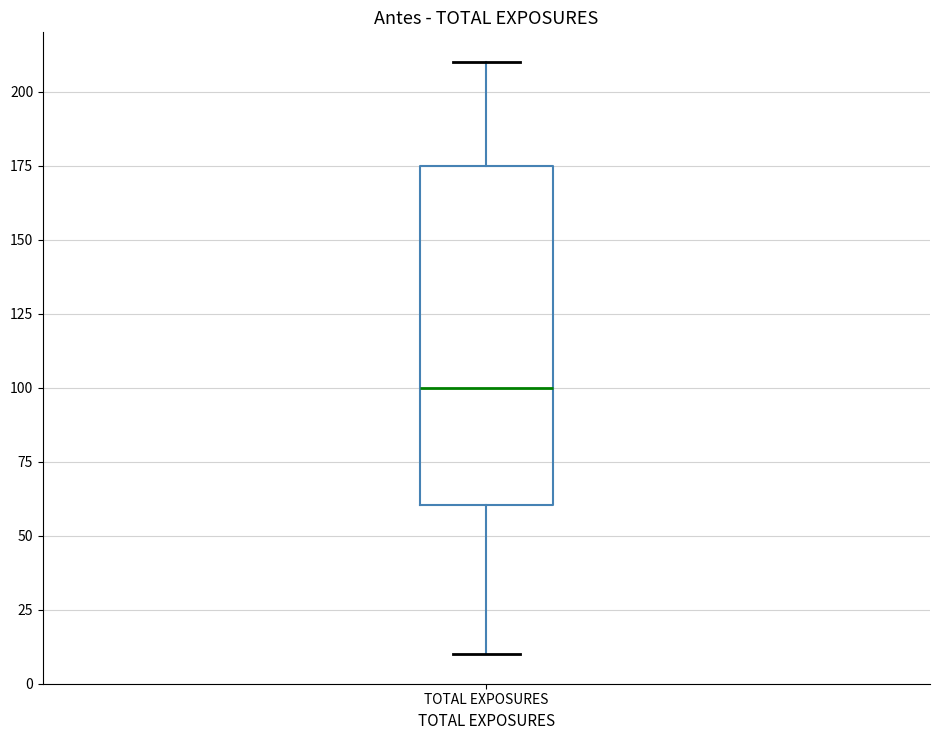

Read this box plot against the y-axis: the position of the median line, the range covered by the box, and the ends of both whiskers. The values are not printed on the chart, so give them approximately, as read against the axis.

median 100, box 60 to 175, whiskers 10 to 210